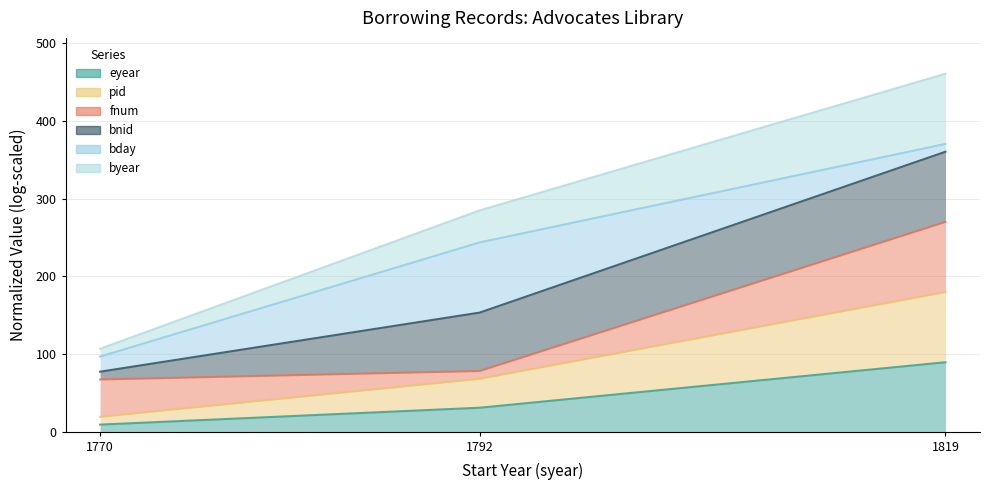

Which series has the widest spread of values?

eyear